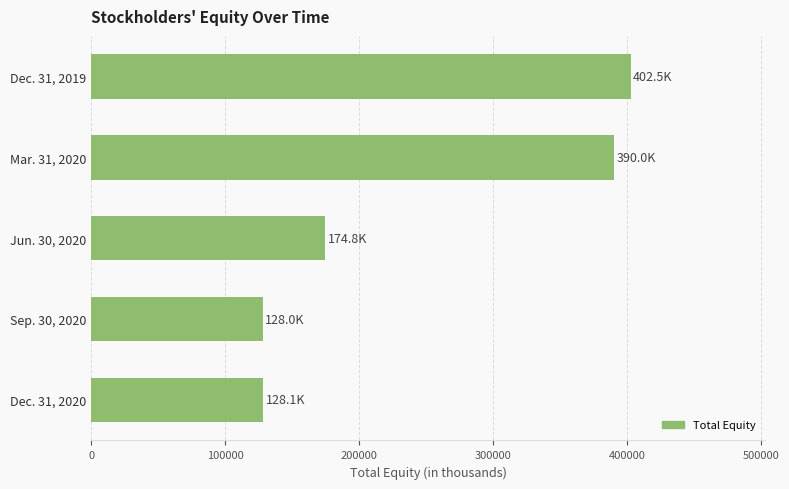

What is the ratio of the value at Dec. 31, 2020 to the value at Dec. 31, 2019?

0.3